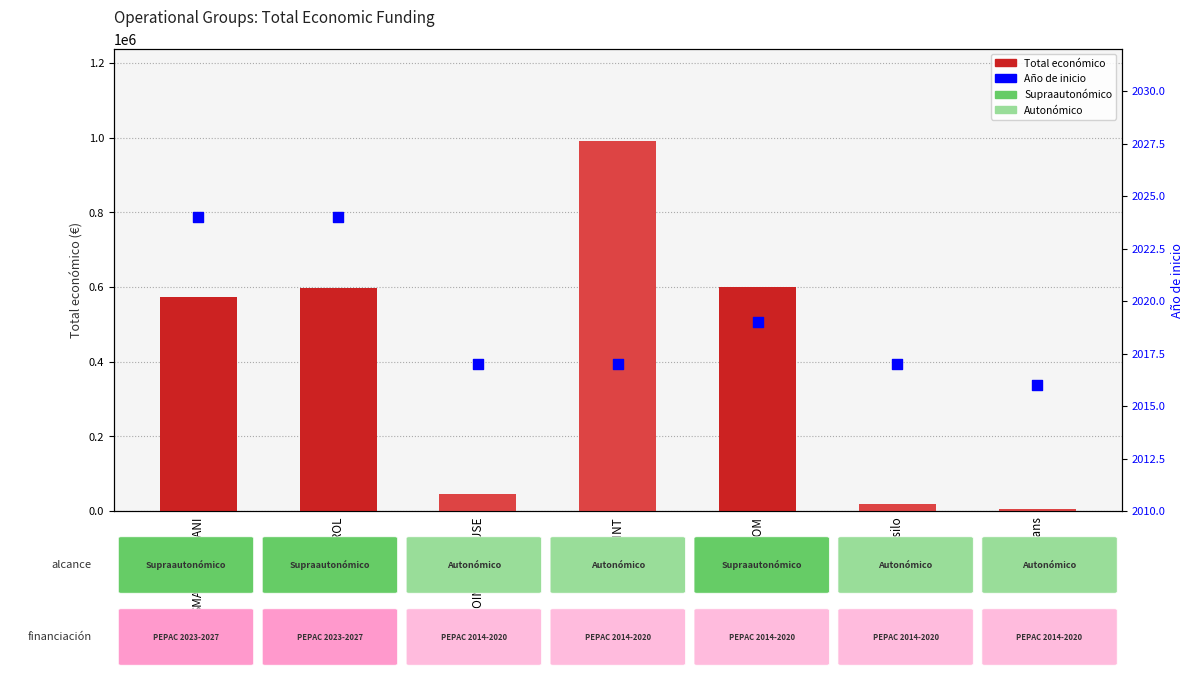

Which series has the largest Y range (max minus min)?

Total económico